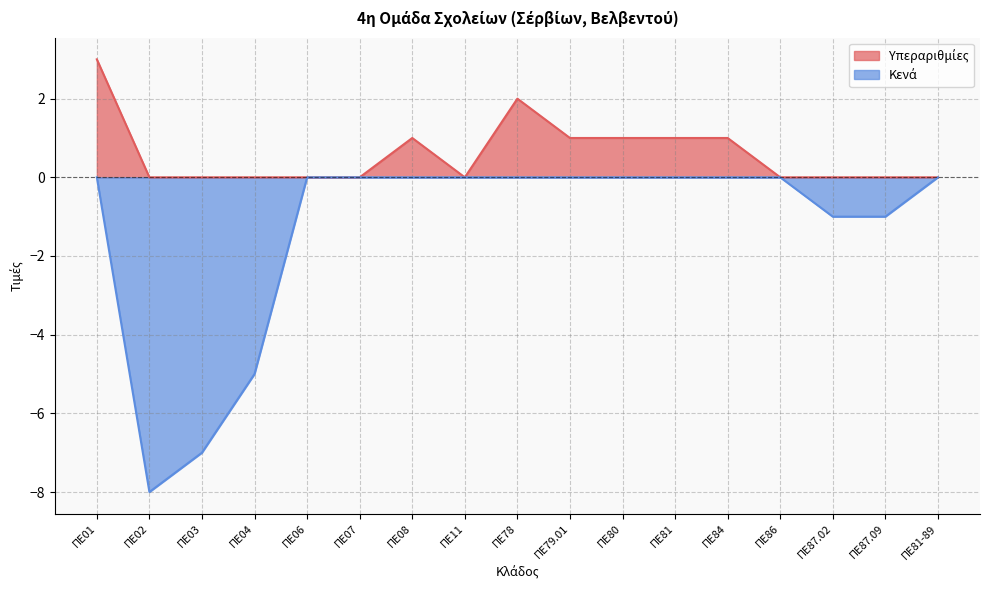

Which has a higher value, ΠΕ79.01 or ΠΕ81-89?

ΠΕ79.01